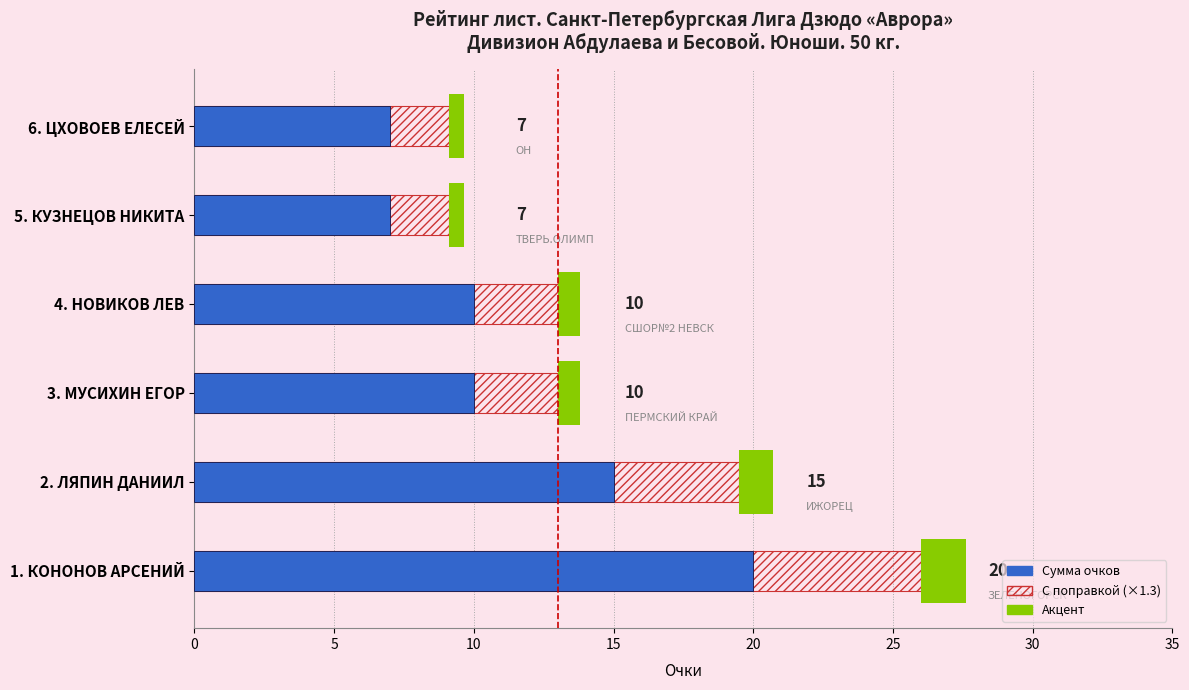

The Сумма очков series shows 20.0 at 1. КОНОНОВ АРСЕНИЙ. True or false?

True